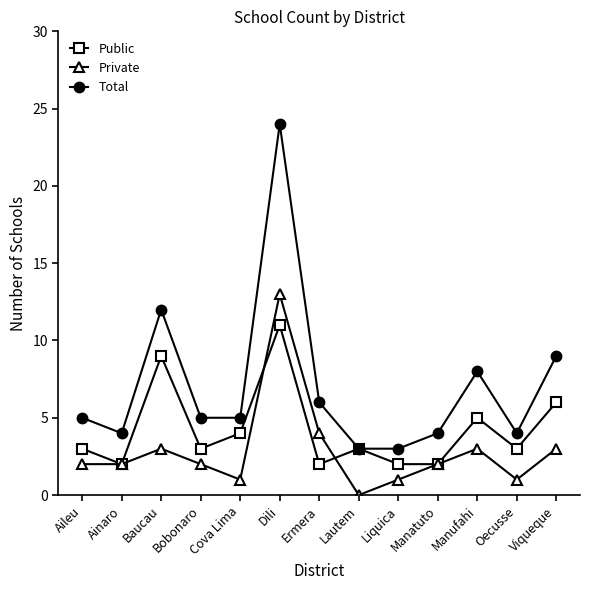

What is the spread (max minus min) of values at Baucau?

9